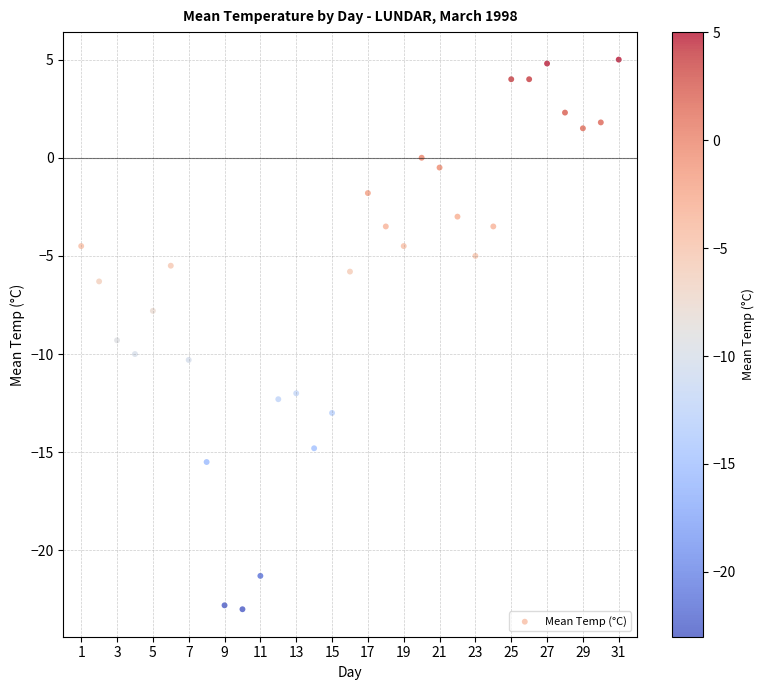

What is the range of Y values (max minus min)?

28.0